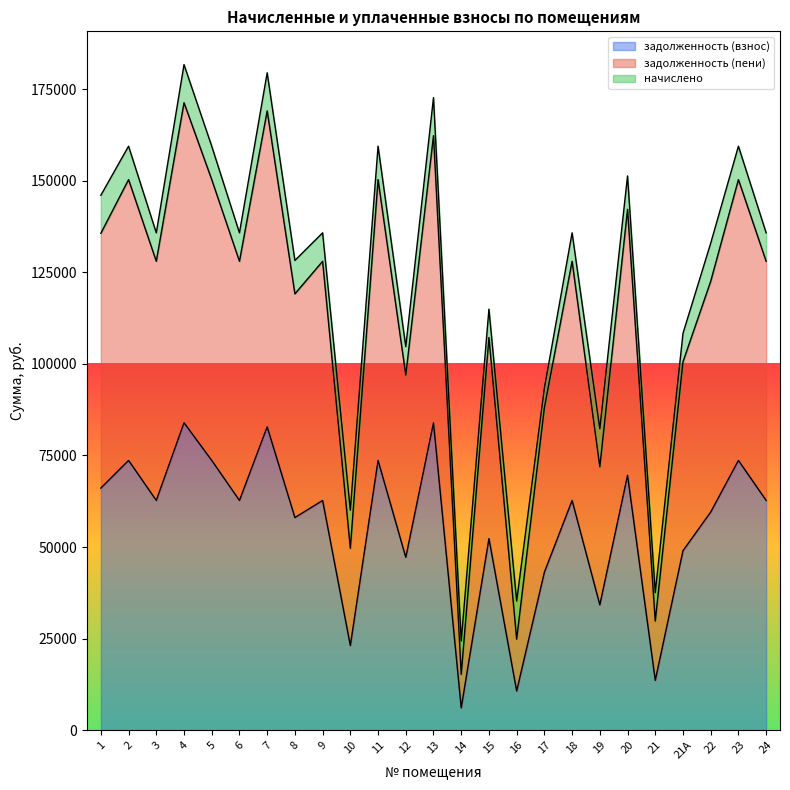

What are all the series names shown in the legend?

задолженность (взнос), задолженность (пени), начислено